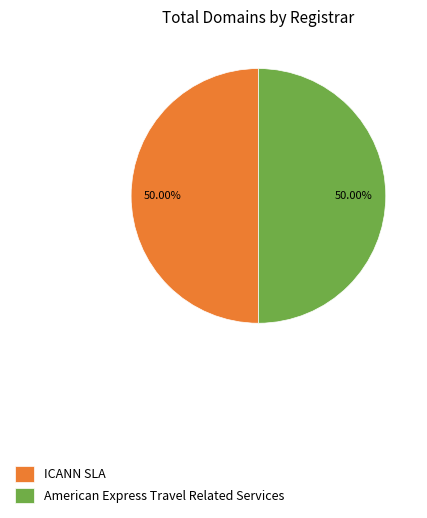

Do ICANN SLA and American Express Travel Related Services together represent more than half of the pie?

Yes